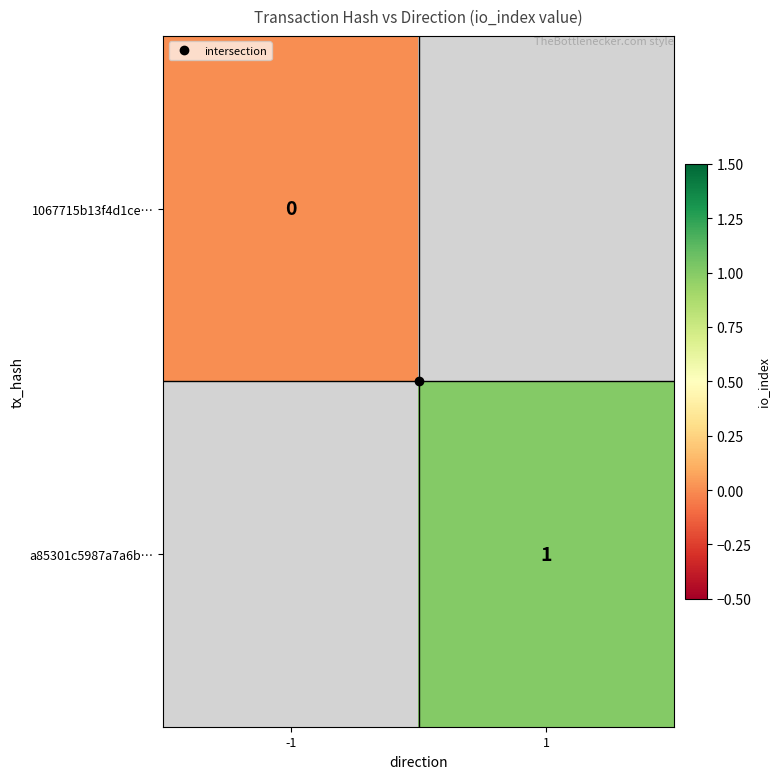

Is the value of 1067715b13f4d1ce… at -1 greater than the value of a85301c5987a7a6b… at 1?

No